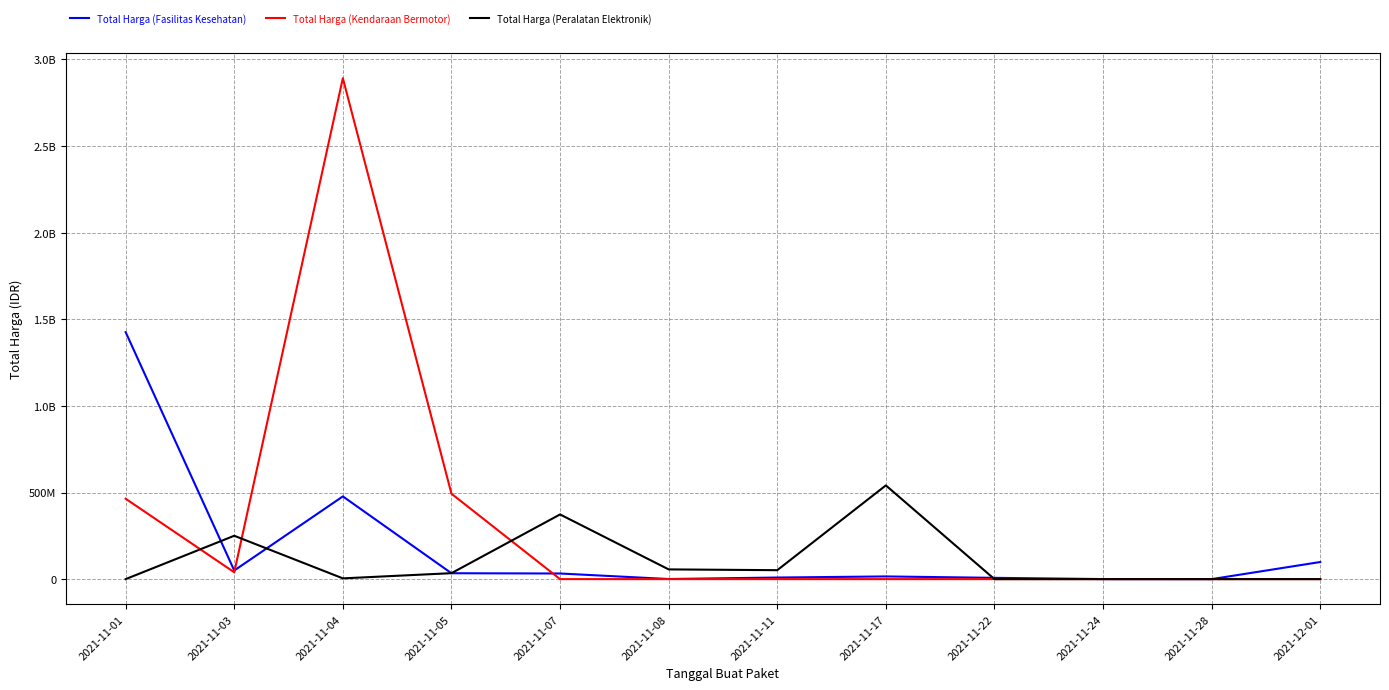

Reading right to left, transcribe all the data shown in this chart.

Total Harga (Fasilitas Kesehatan): 98772570	78000	333600	7401240	15513960	9180000	577875	32441200	34000000	477600000	49730040	1425867900
Total Harga (Kendaraan Bermotor): 0	0	0	0	0	0	0	0	493000000	2892122000	39440000	464002100
Total Harga (Peralatan Elektronik): 0	0	0	0	541071000	51601000	56152800	373404000	34292000	4350000	250350000	0